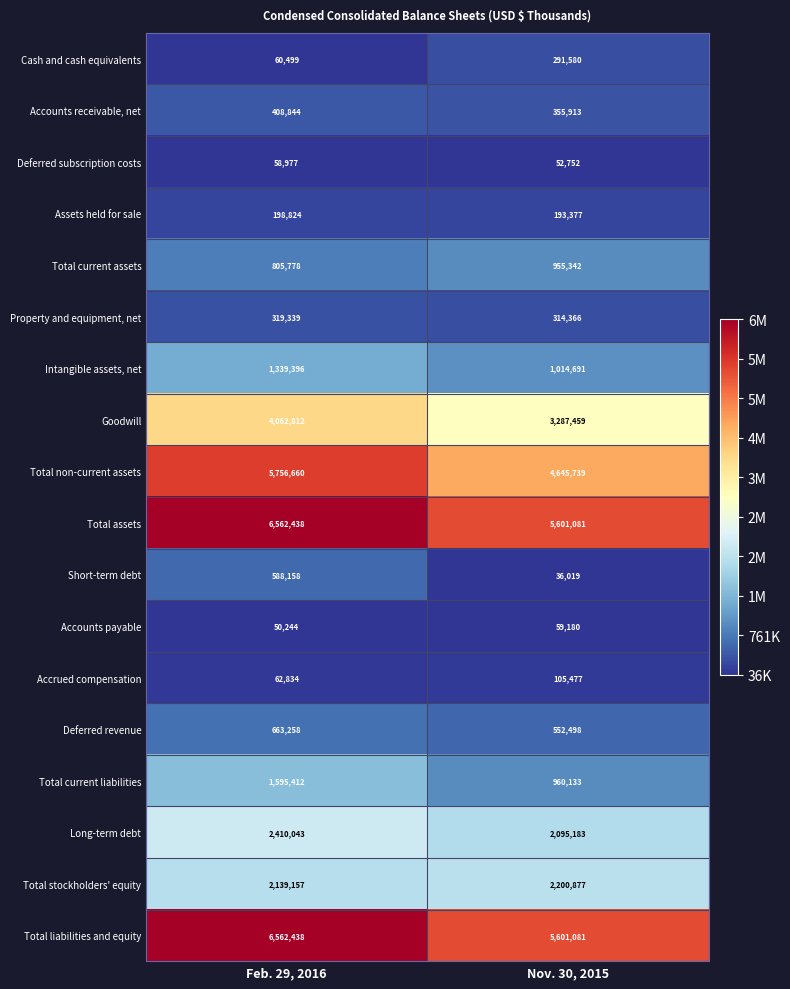

List the labels in order of Total stockholders' equity value, smallest first.

Feb. 29, 2016, Nov. 30, 2015